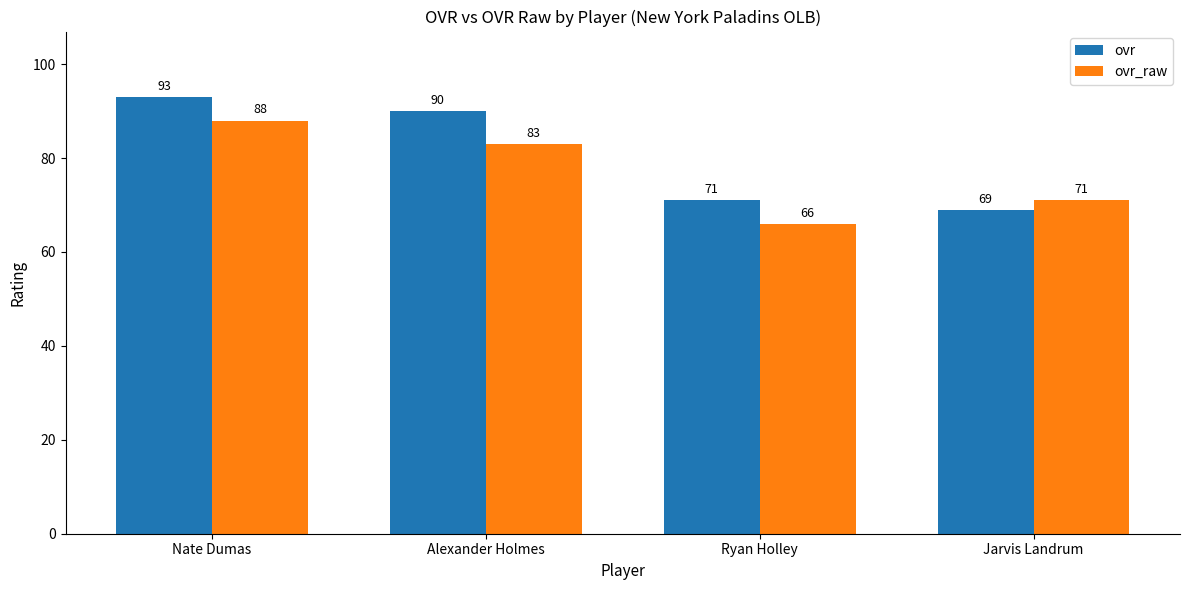

List the series in order of their peak value, lowest first.

ovr_raw, ovr